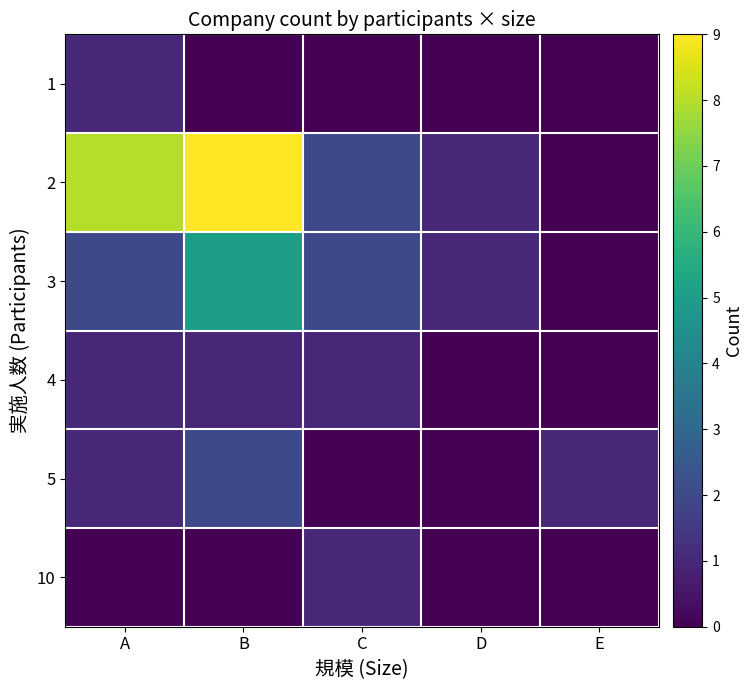

Which category has the lowest value across all series?

B